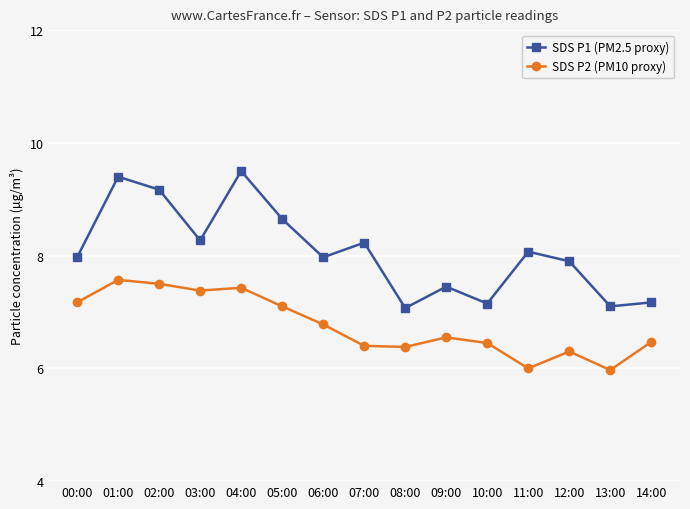

At which category does the chart reach its peak across all series?

04:00